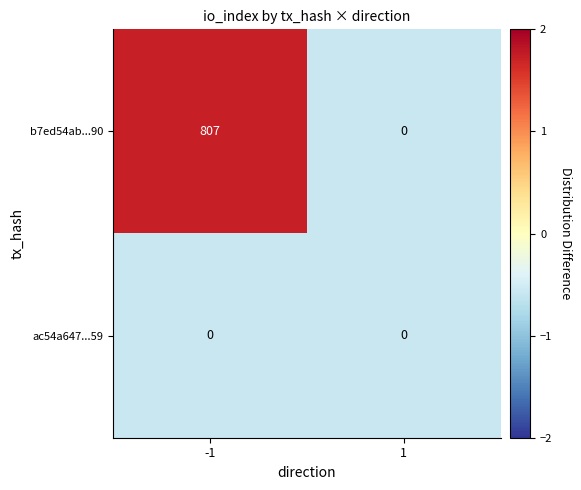

Reading right to left, what are all the values shown in this chart?

b7ed54ab...90: 0	807
ac54a647...59: 0	0